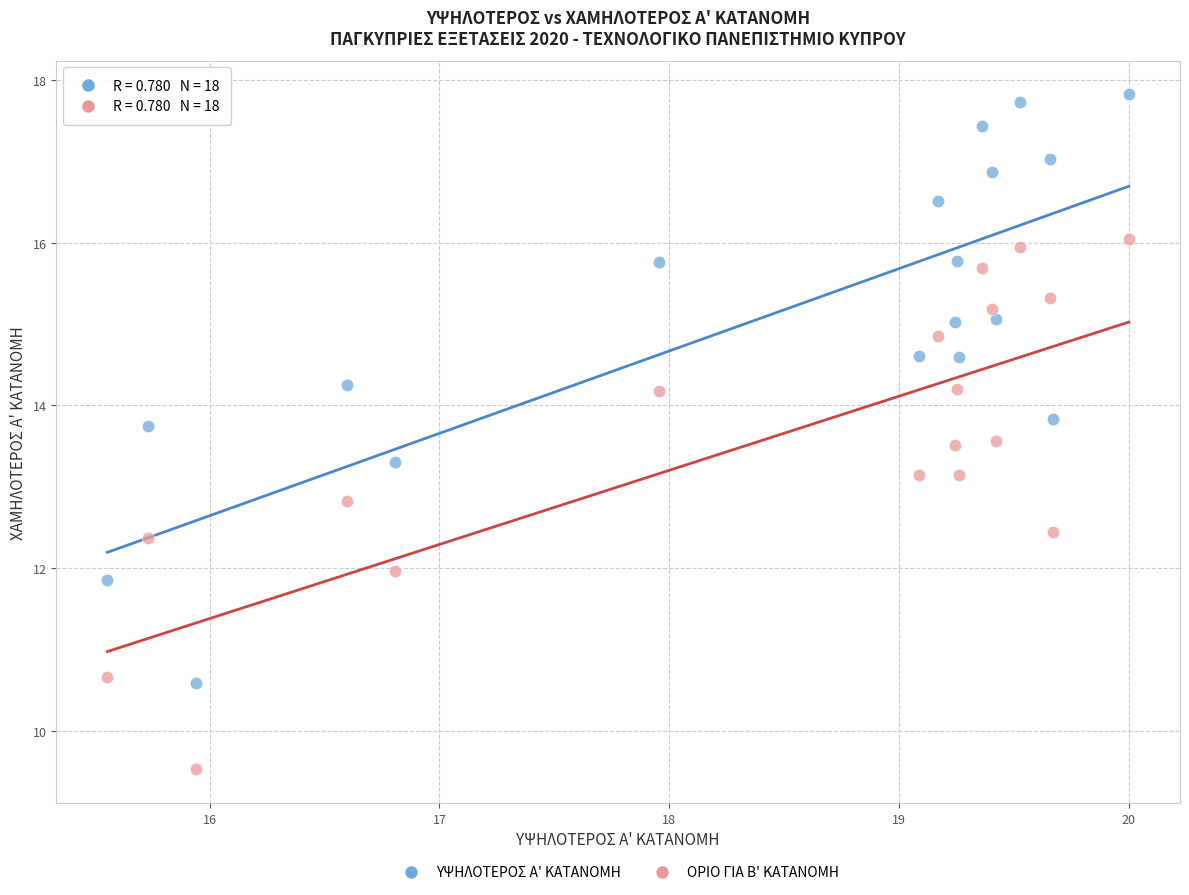

What are all the series names shown in the legend?

ΥΨΗΛΟΤΕΡΟΣ Α' ΚΑΤΑΝΟΜΗ, ΟΡΙΟ ΓΙΑ Β' ΚΑΤΑΝΟΜΗ